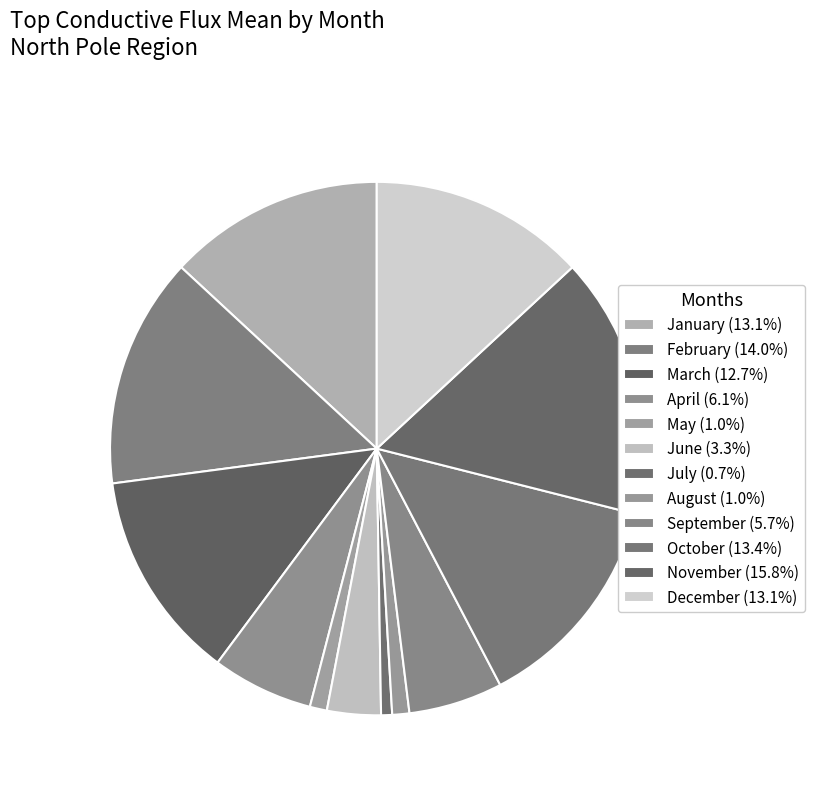

To the nearest percent, what portion does July represent?

1%